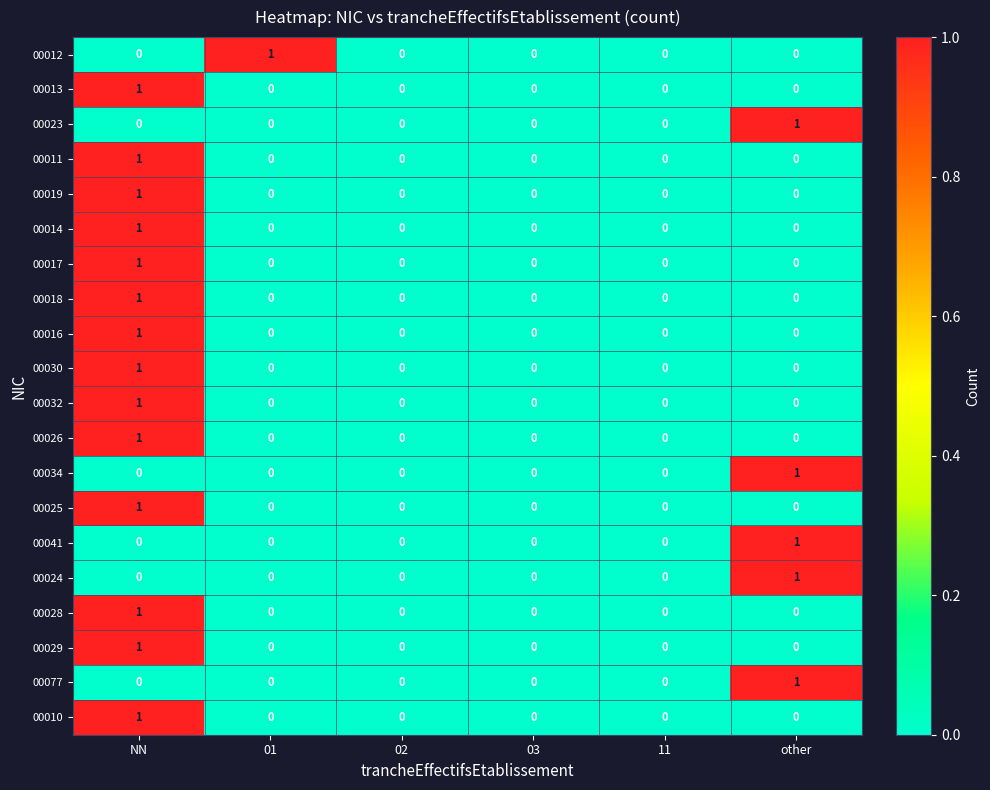

Between 01 and 02, which series saw the biggest shift?

00012